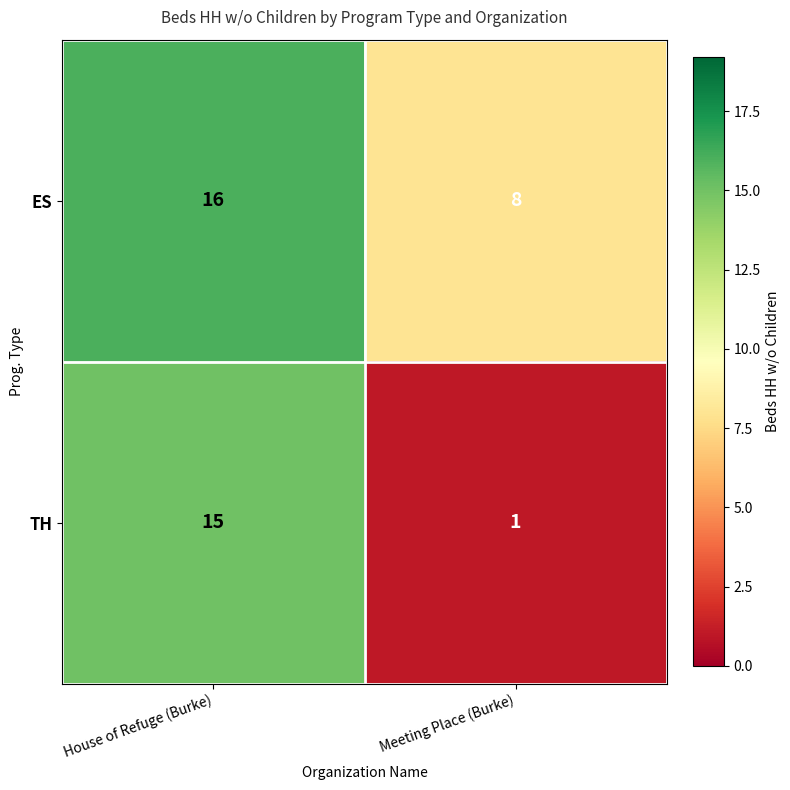

Read the ES value at Meeting Place (Burke).

8